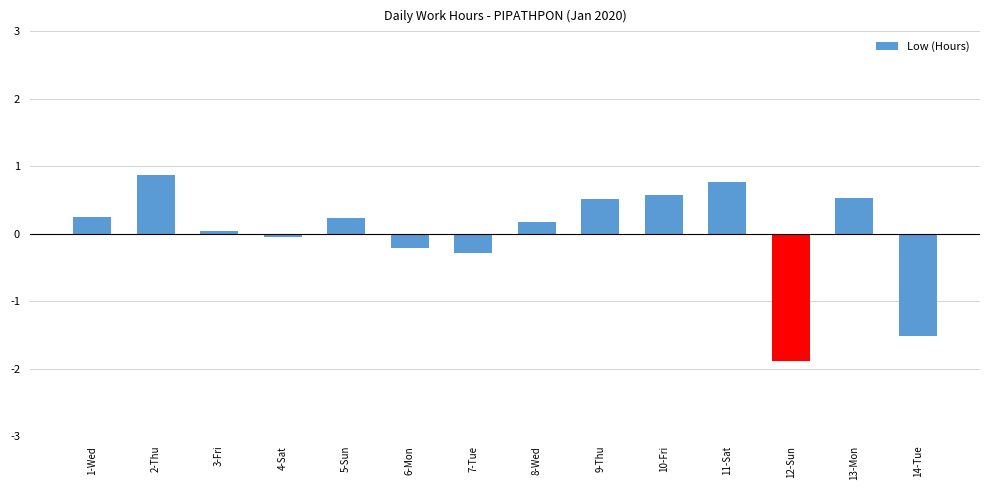

Between 13-Mon and 7-Tue, which is larger?

13-Mon